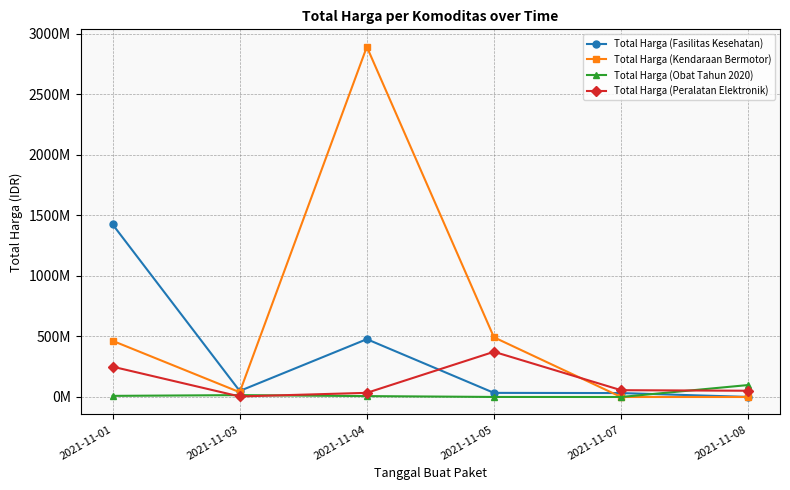

In Total Harga (Obat Tahun 2020), how many points are higher than both neighbors (excluding endpoints)?

1